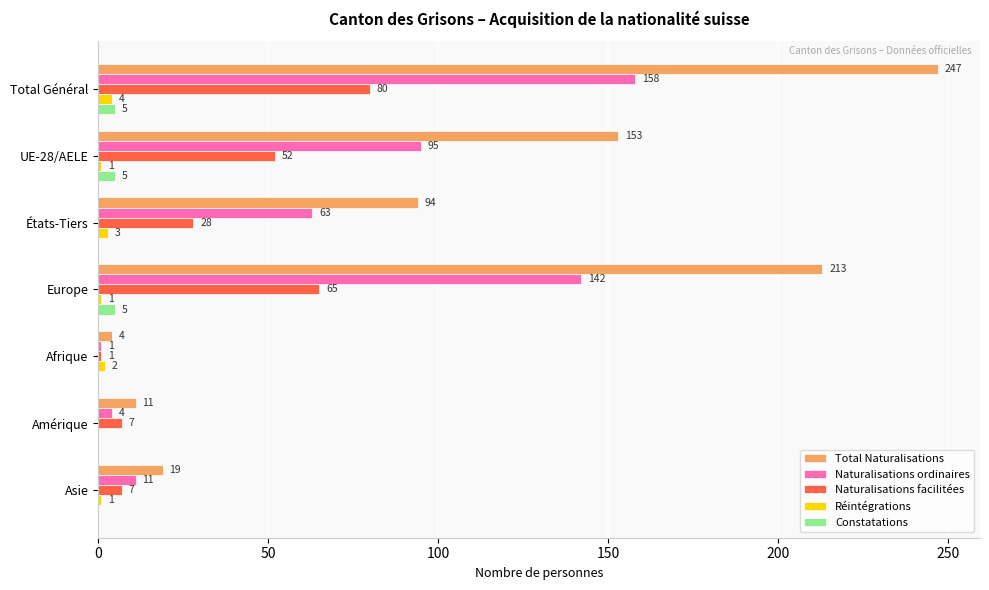

Which series has the largest total across all categories?

Total Naturalisations